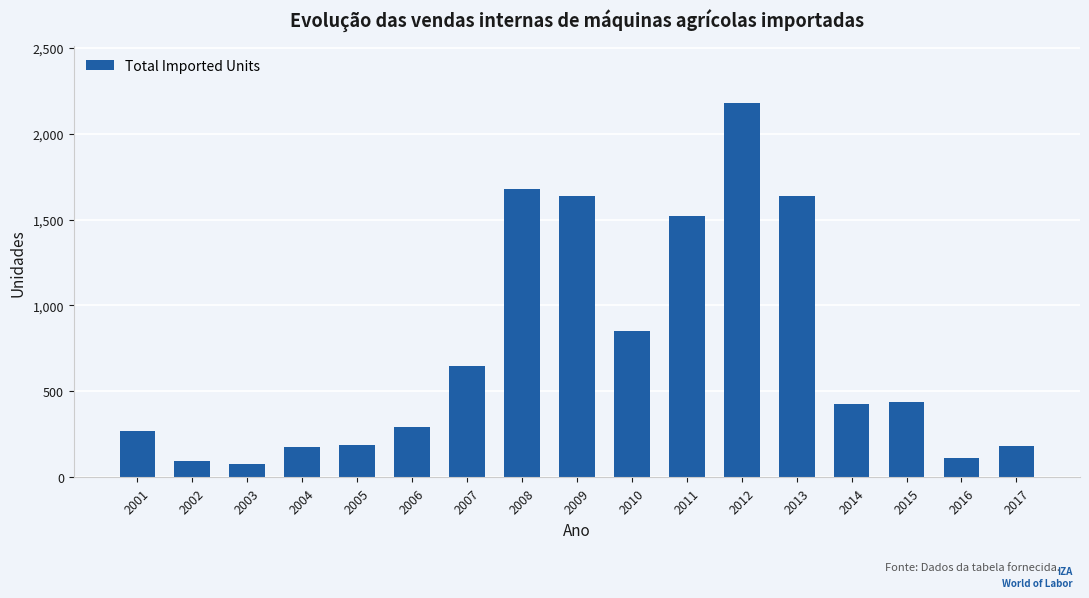

What is the maximum value shown in the chart?

2180